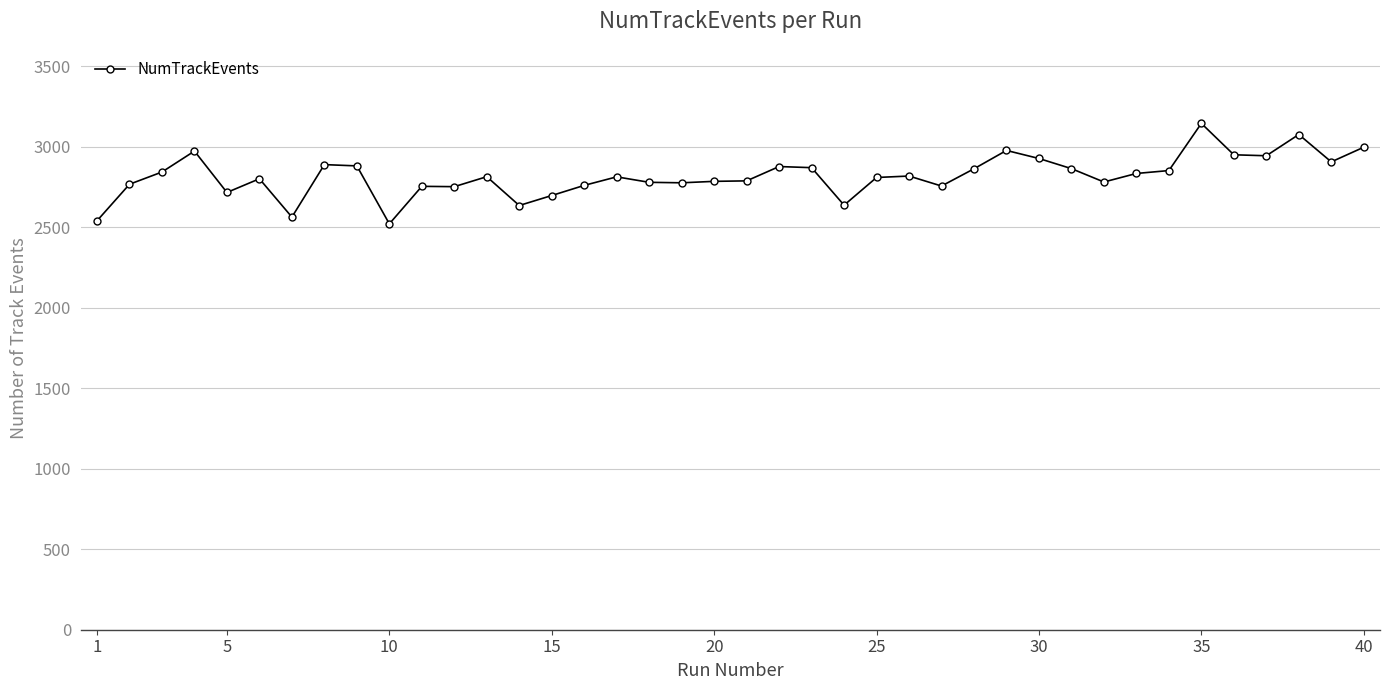

What is the value of the 39th point from the left?

2906